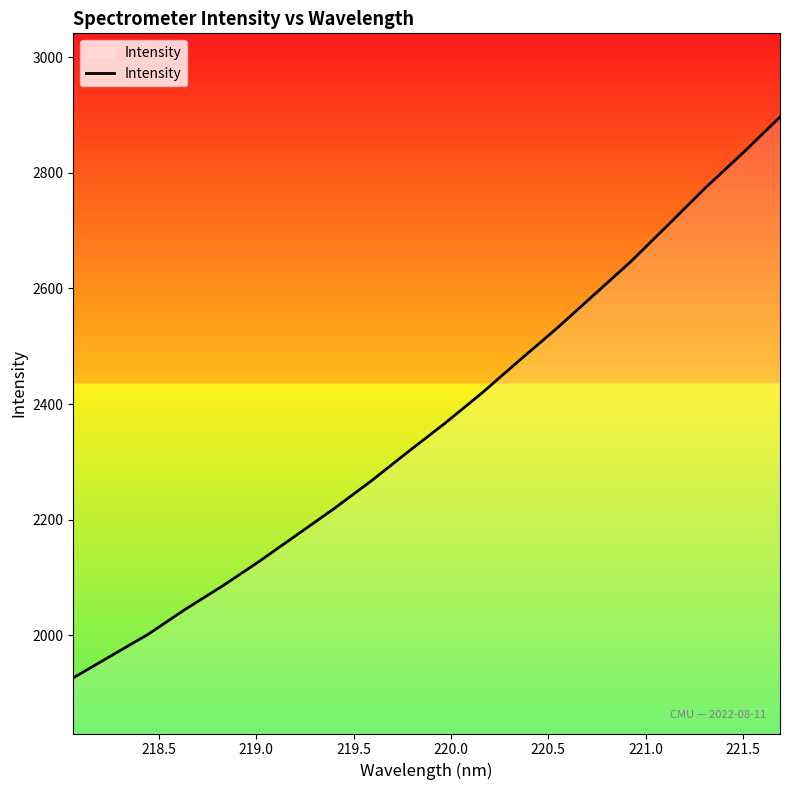

True or false: the data has more than 0 interior local peaks.

False